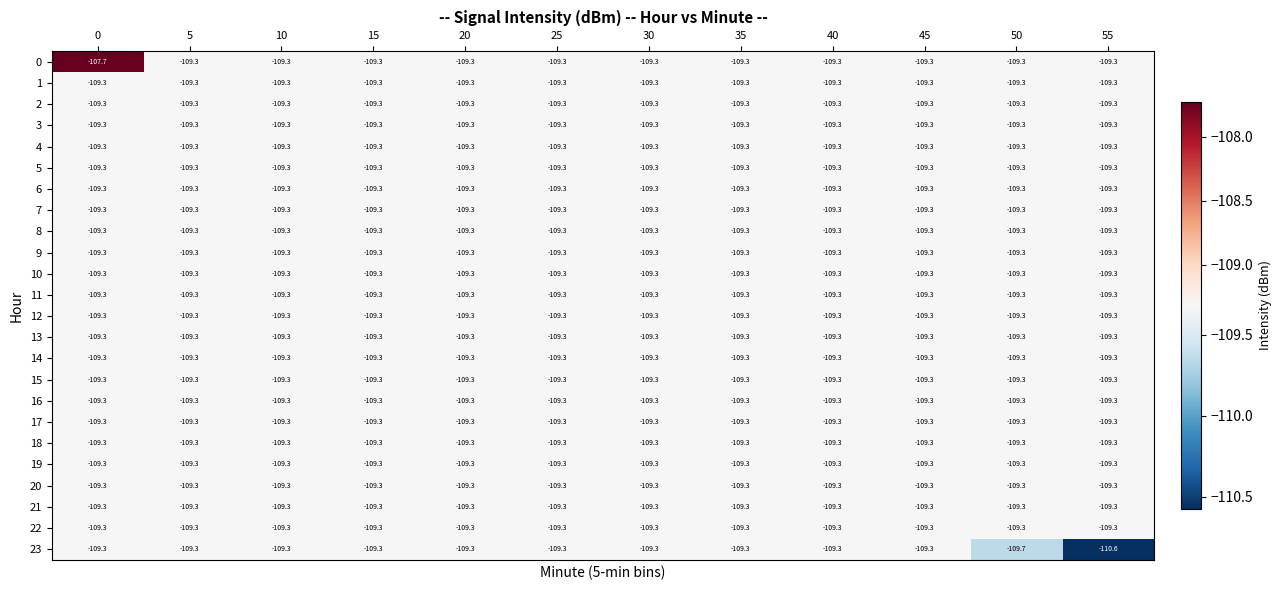

At which category does the chart reach its minimum across all series?

55